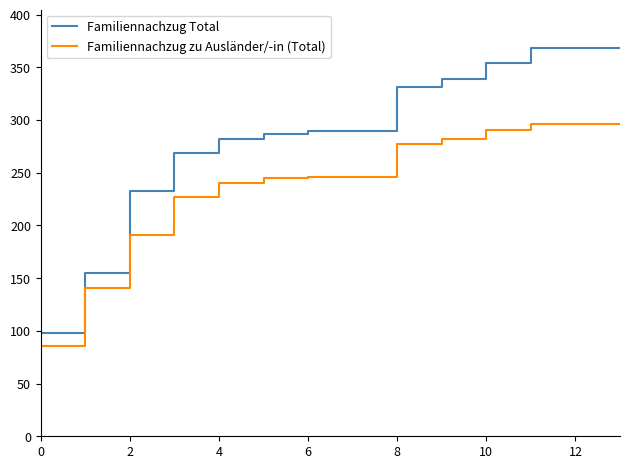

Rank the series by their average value, from highest to lowest.

Familiennachzug Total, Familiennachzug zu Ausländer/-in (Total)